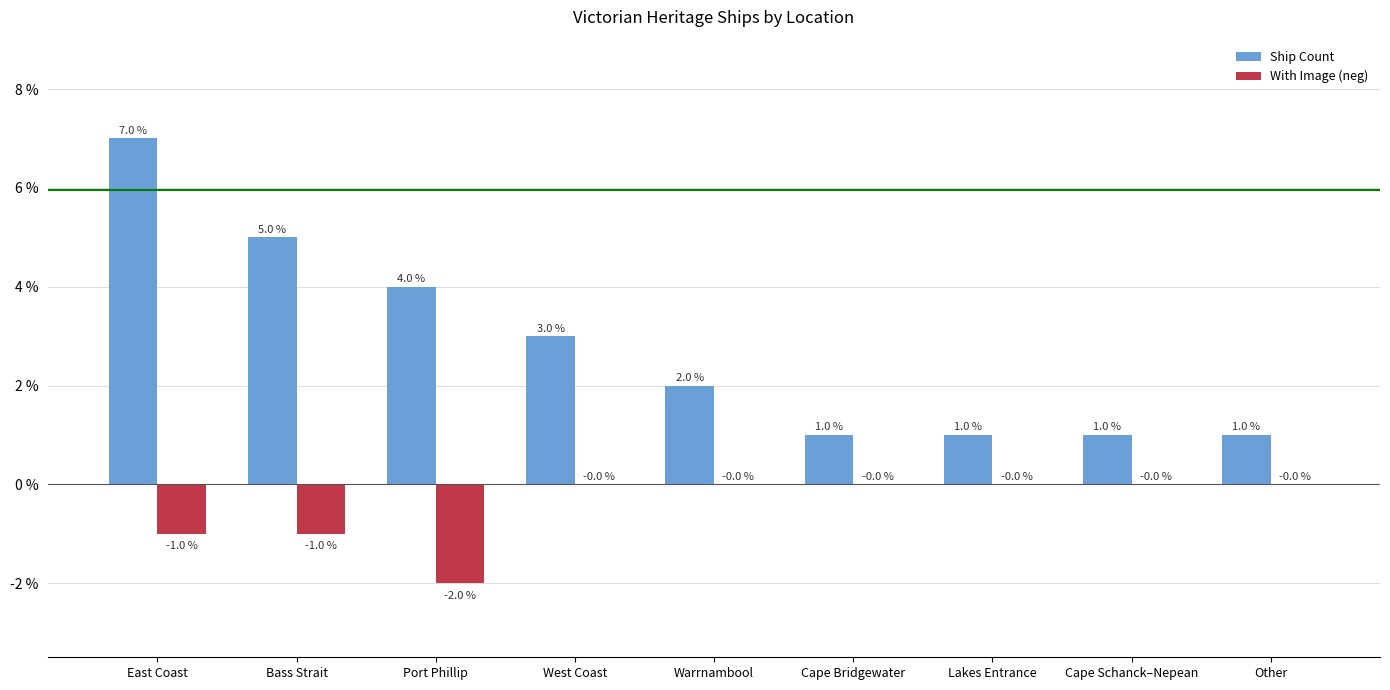

Which label corresponds to the largest value in the chart?

East Coast